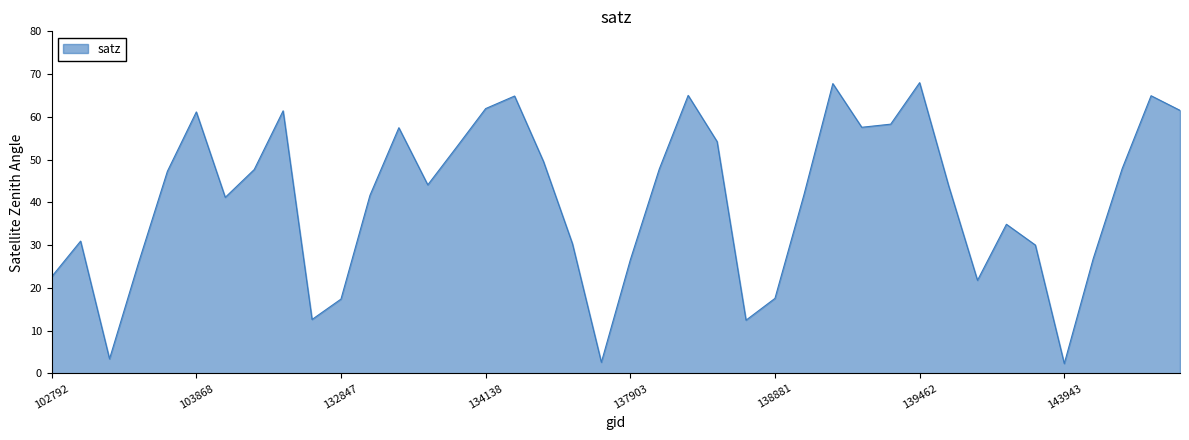

What is the difference between the maximum and minimum values?

65.7